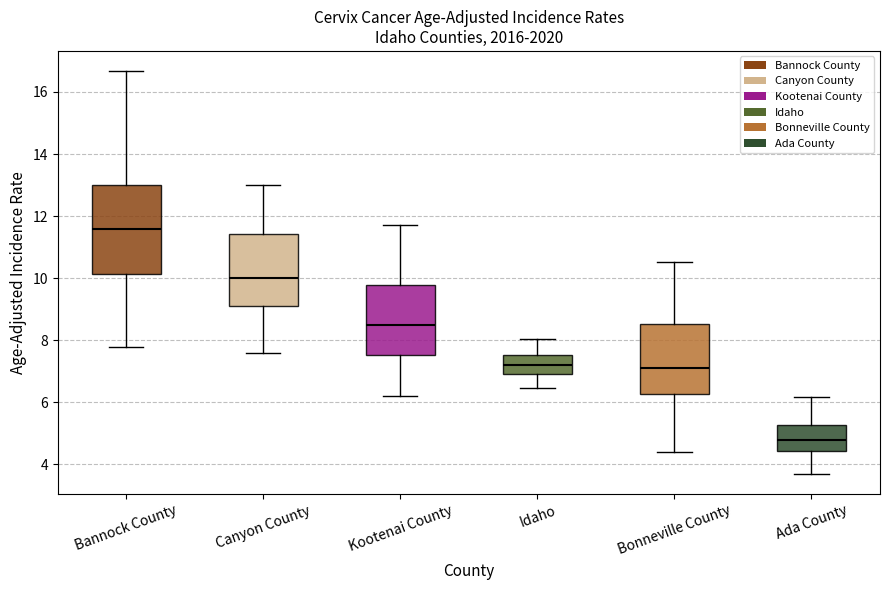

Reading left to right, transcribe this box plot: for each box, give where its median line is, the range the box spans, and where its two whiskers end, as read against the y-axis. The values are not printed on the chart, so give them approximately, as read against the axis.

Bannock County: median 11.6, box 10.2 to 13.0, whiskers 7.8 to 16.6
Canyon County: median 10.0, box 9.2 to 11.4, whiskers 7.6 to 13.0
Kootenai County: median 8.6, box 7.6 to 9.8, whiskers 6.2 to 11.8
Idaho: median 7.2, box 7.0 to 7.6, whiskers 6.4 to 8.0
Bonneville County: median 7.2, box 6.2 to 8.6, whiskers 4.4 to 10.6
Ada County: median 4.8, box 4.4 to 5.2, whiskers 3.6 to 6.2